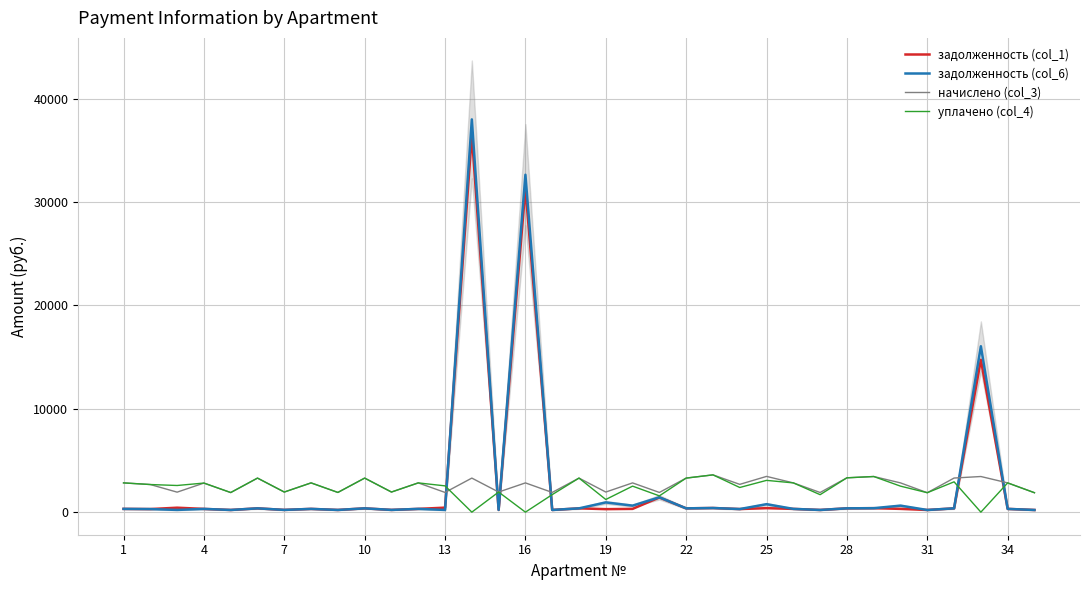

What is the approximate value of задолженность (col_6) at 22?

366.0